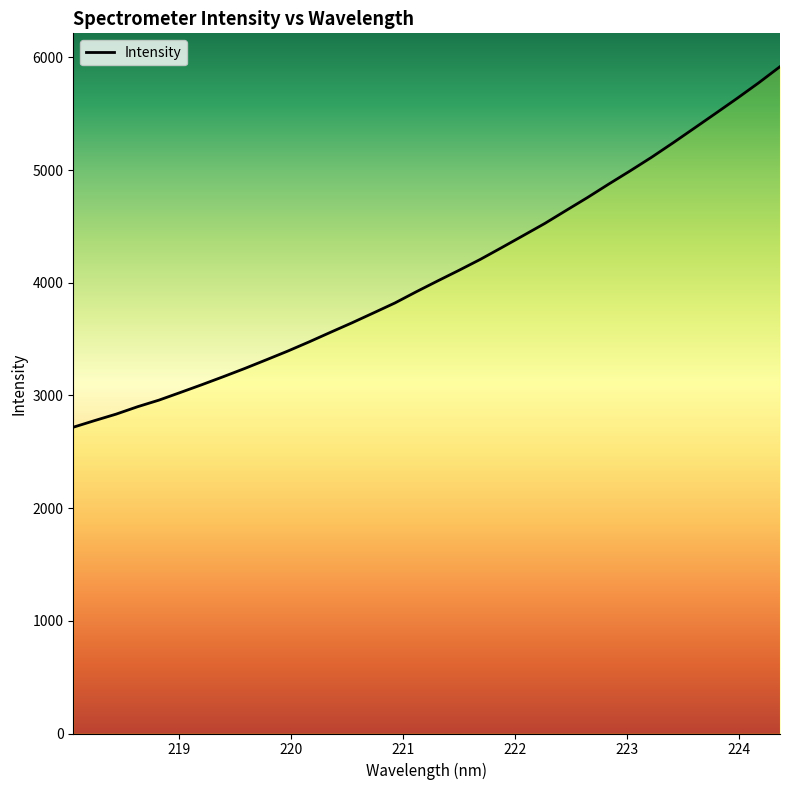

What is the maximum value shown in the chart?

5917.6